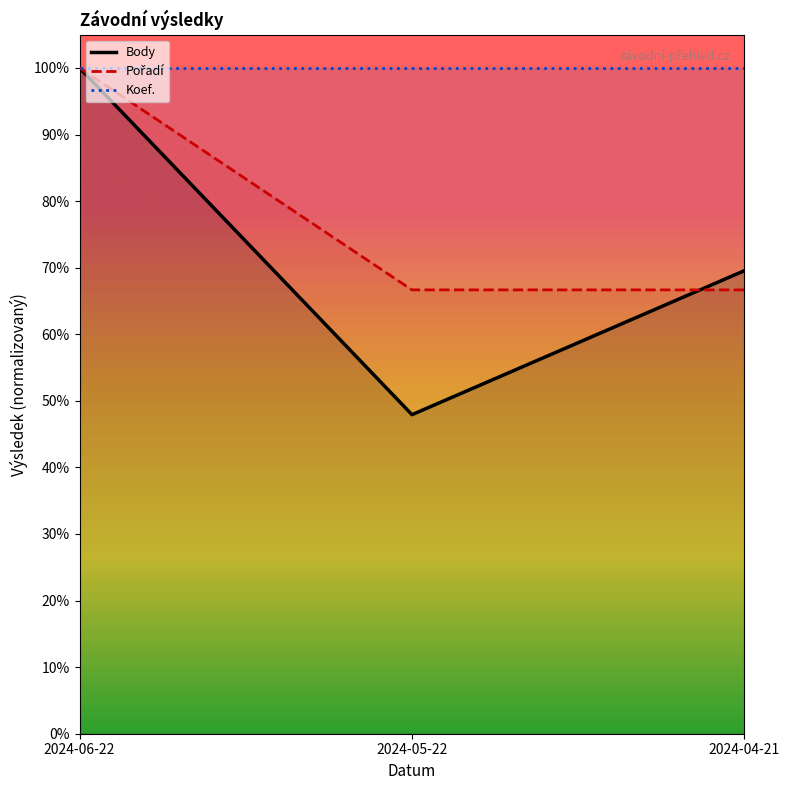

What is the value of the Body point at the 2nd from the left?

0.5